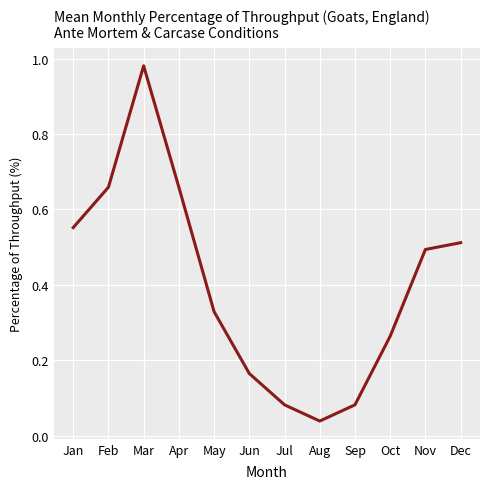

Which has a higher value, Mar or May?

Mar